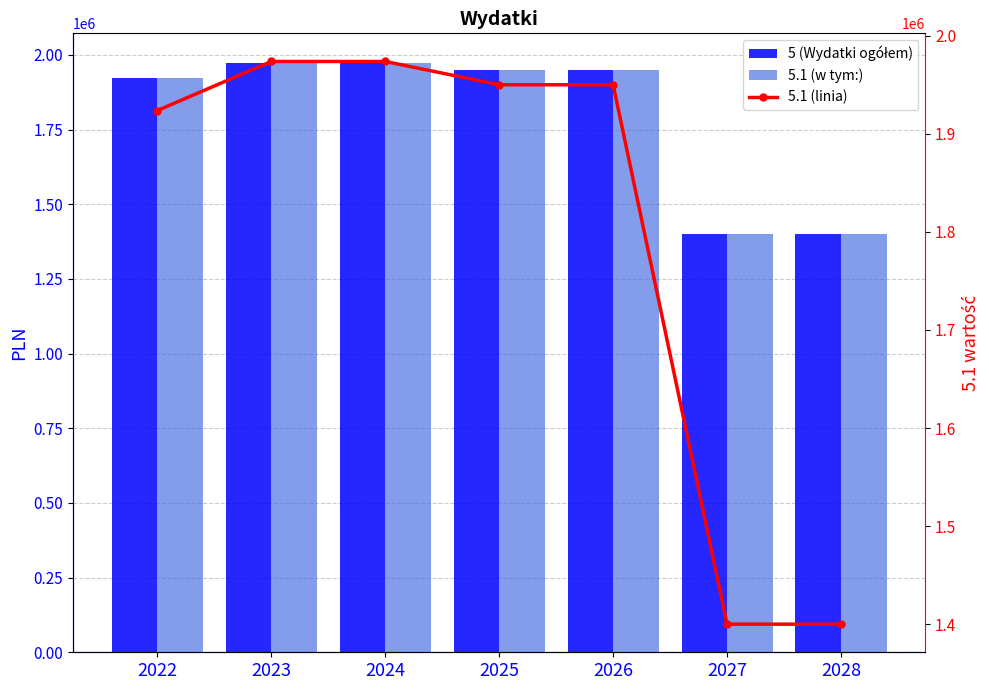

Reading right to left, what are all the values shown in this chart?

5 (Wydatki ogółem): 2028=1400000	2027=1400000	2026=1950000	2025=1950000	2024=1973750	2023=1973750	2022=1923750
5.1 (w tym:): 2028=1400000	2027=1400000	2026=1950000	2025=1950000	2024=1973750	2023=1973750	2022=1923750
5.1 (linia): 2028=1400000	2027=1400000	2026=1950000	2025=1950000	2024=1973750	2023=1973750	2022=1923750